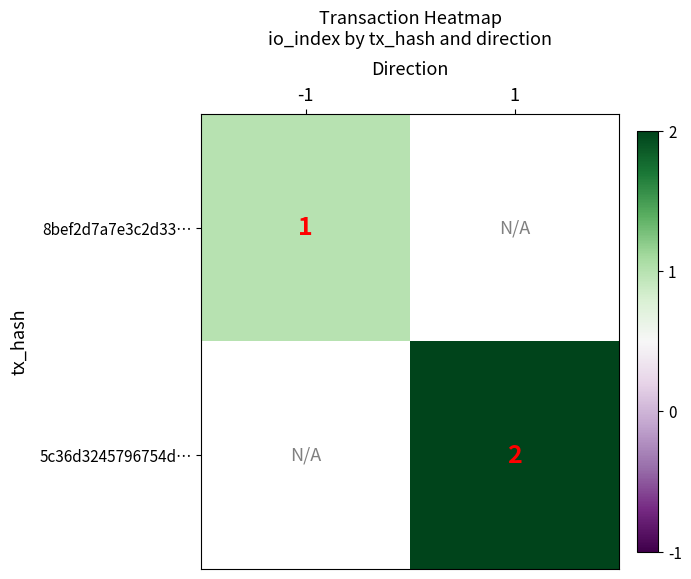

The 5c36d3245796754d… series shows 2 at 1. True or false?

True